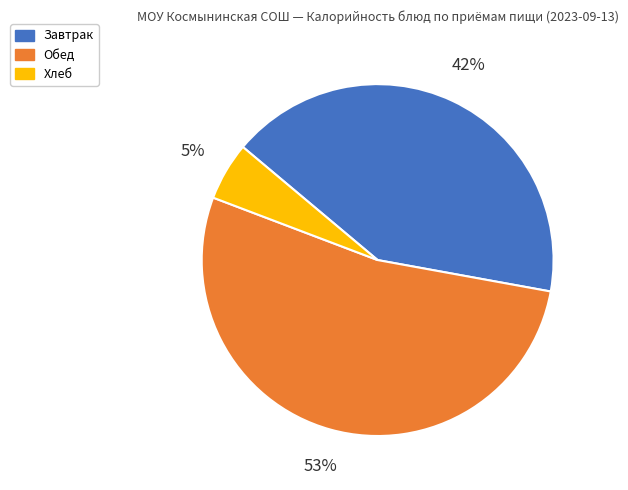

How many segments does this pie chart have?

3